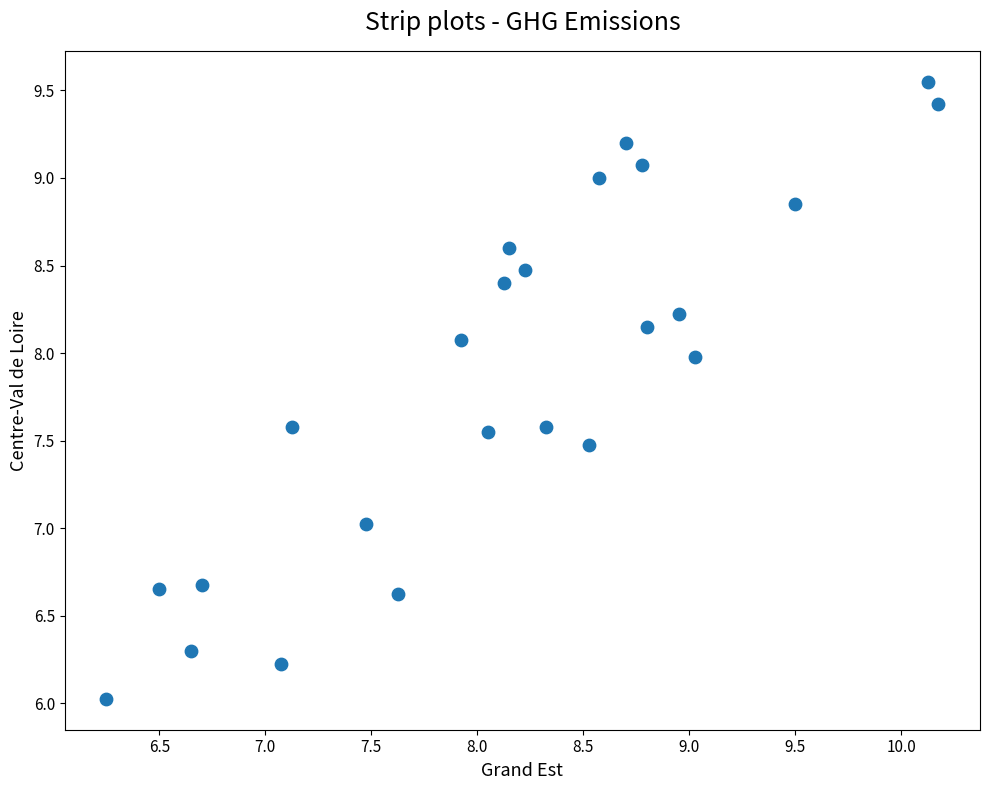

What is the range of X values (max minus min)?

3.9